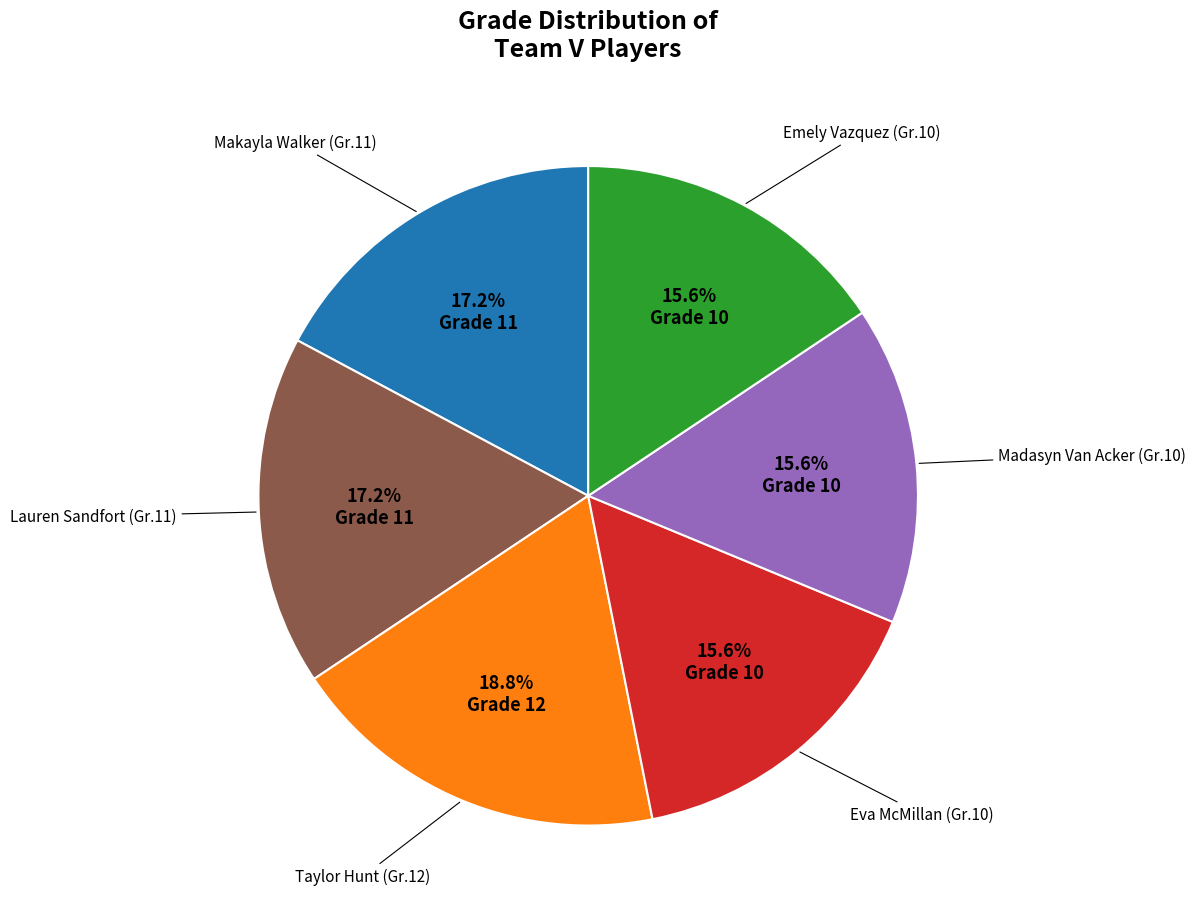

Does any single category account for the majority?

No